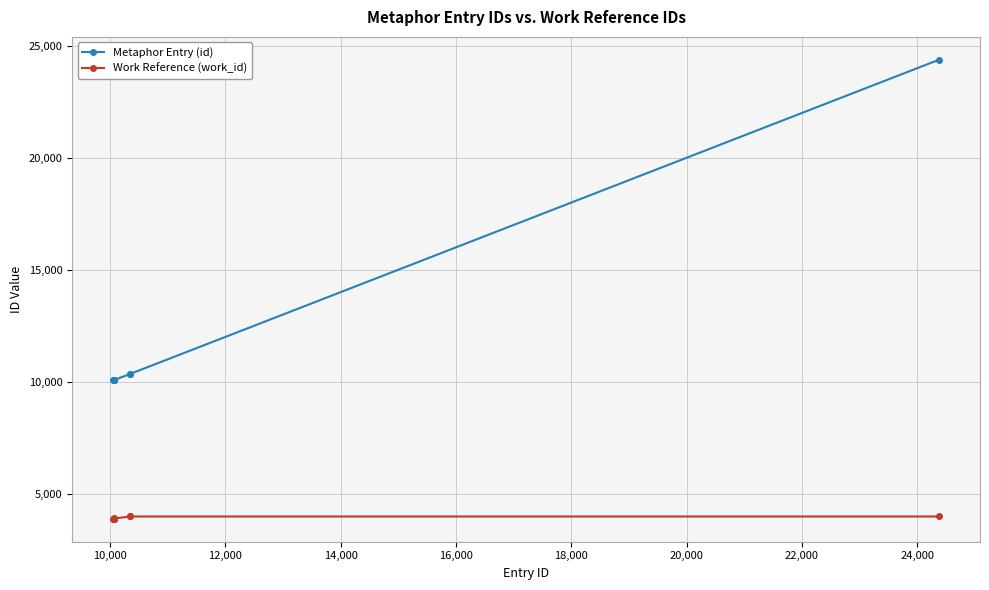

True or false: Work Reference (work_id) and Metaphor Entry (id) cross at least once.

False